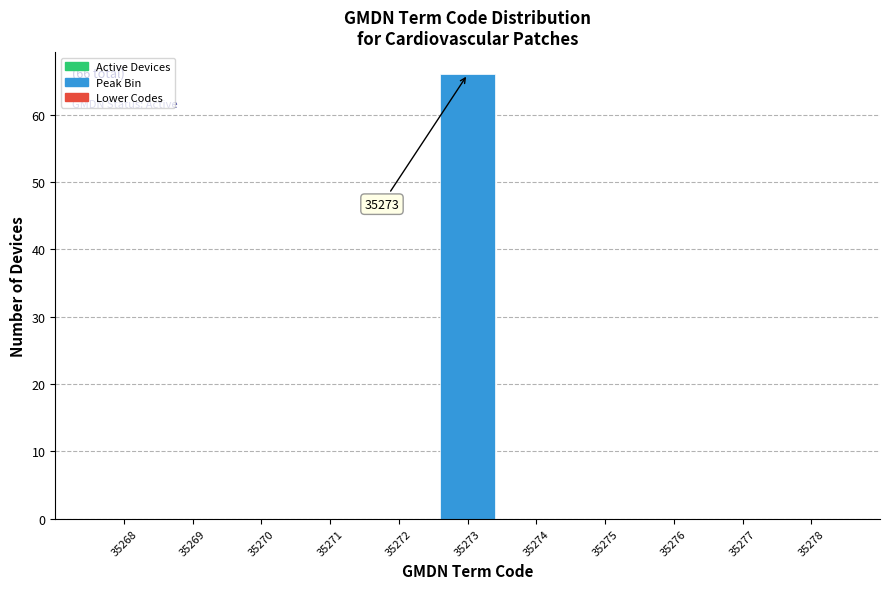

Over which range of the x-axis is the bar tallest?

35272.5 to 35273.5